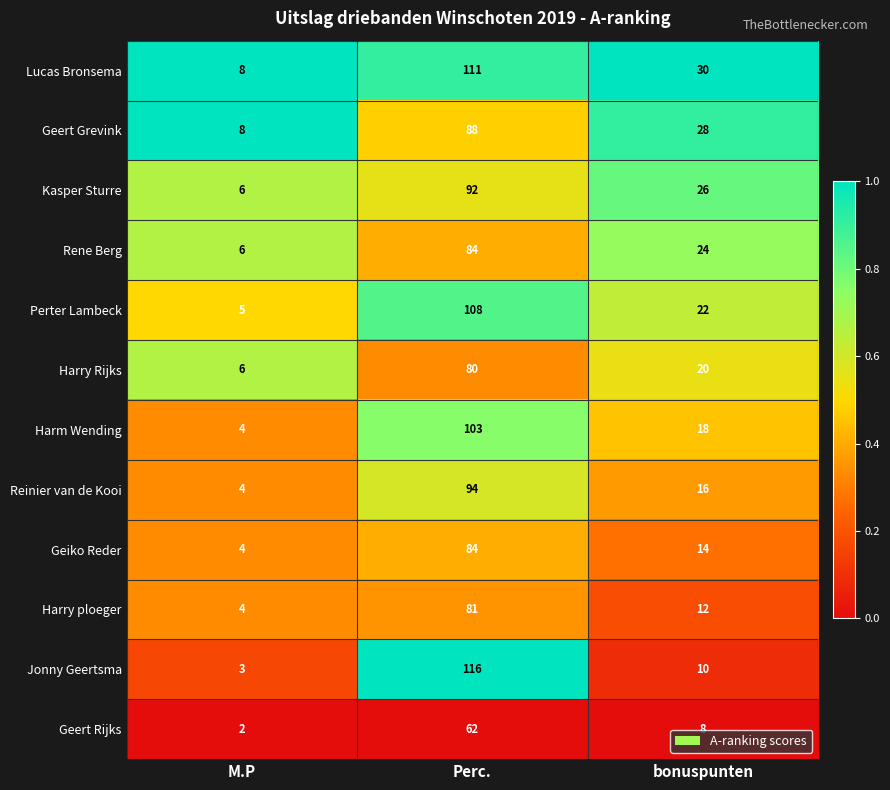

Which series has the largest total across all categories?

Lucas Bronsema